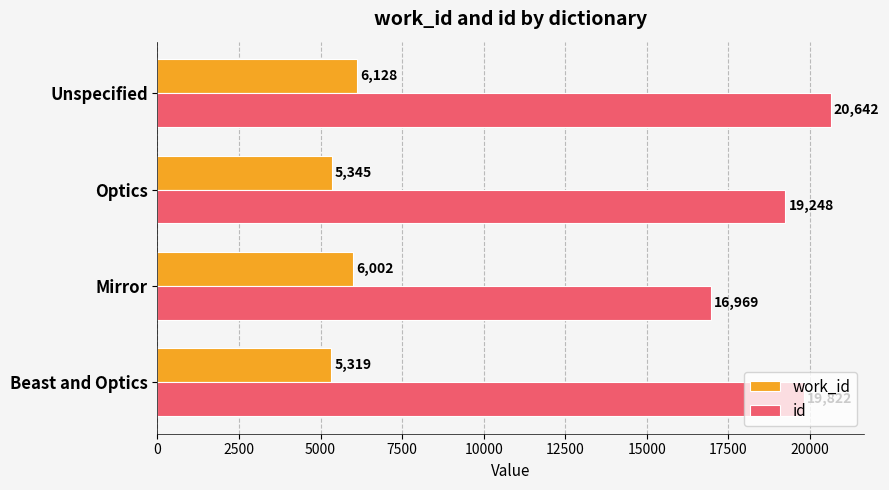

List the series in order of their overall mean, lowest first.

work_id, id